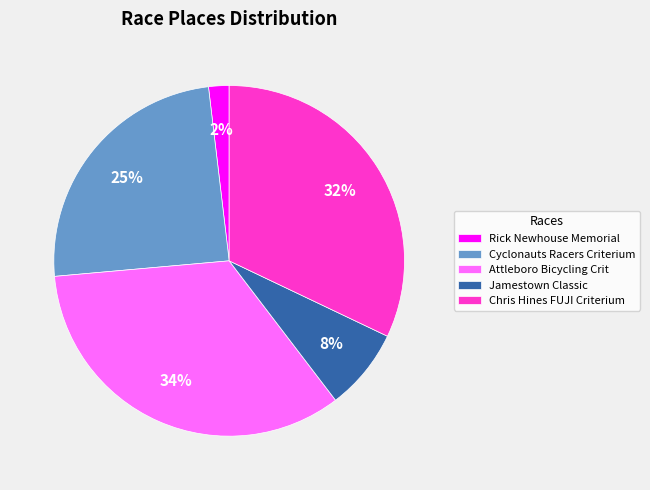

To the nearest percent, what portion does Attleboro Bicycling Crit represent?

34%